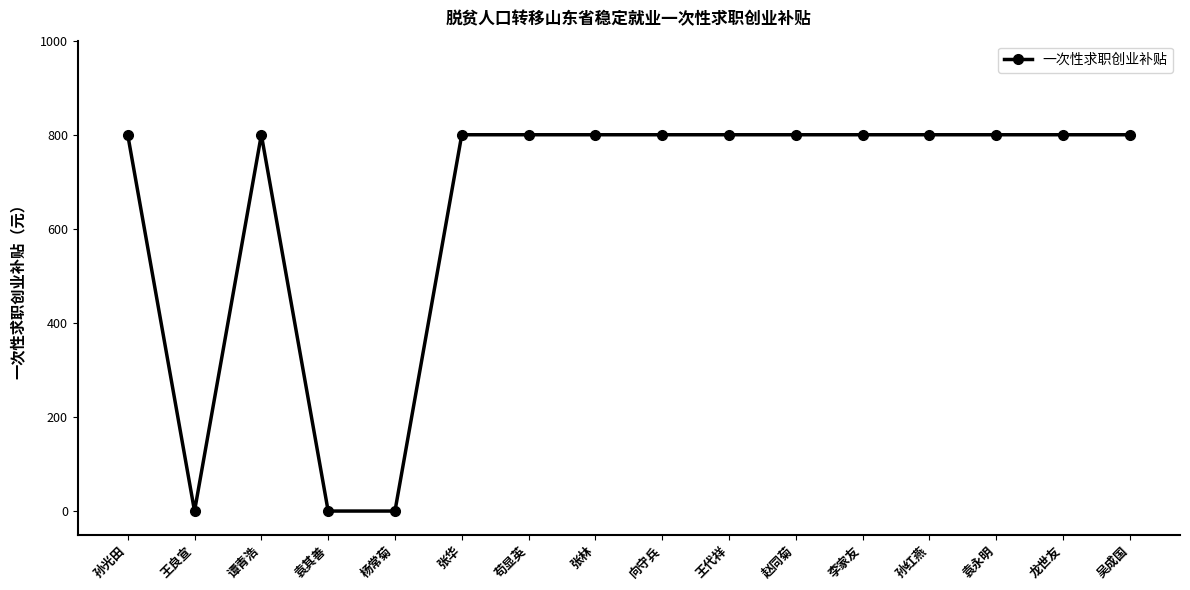

Count the number of data series in this chart.

1